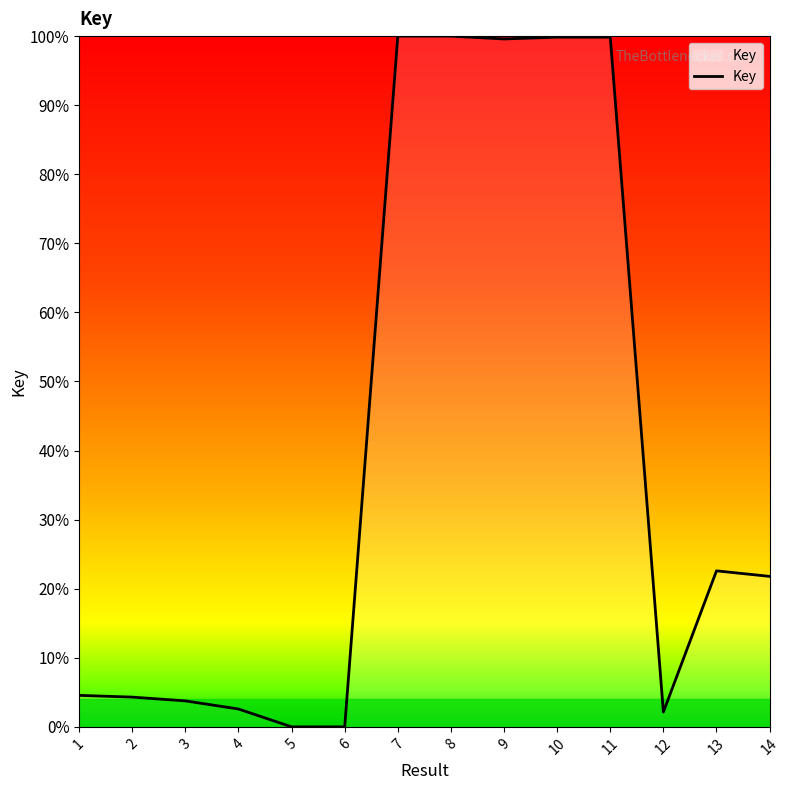

The value at 9 is 134.4. True or false?

False